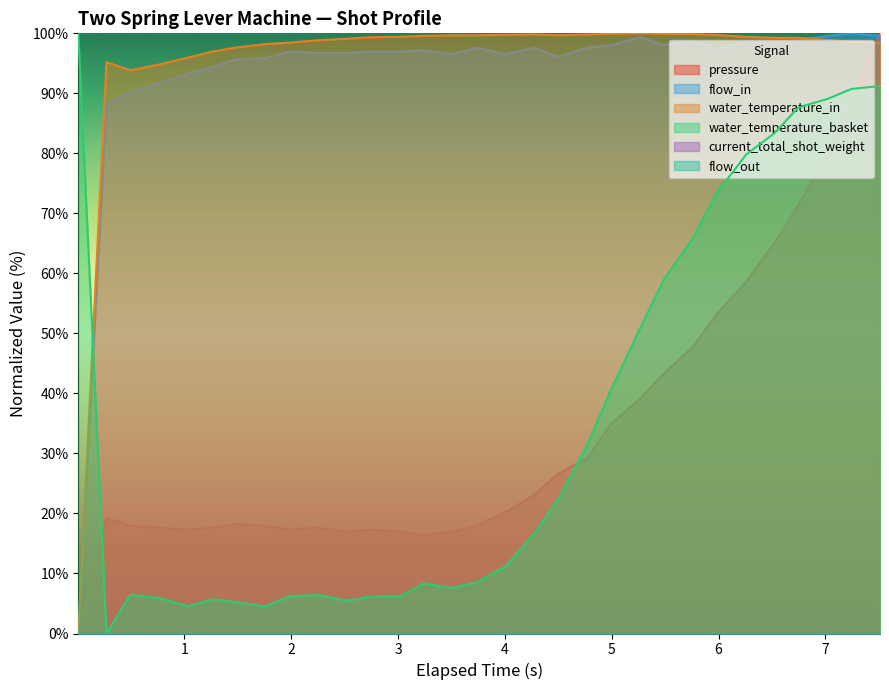

Reading right to left, list all the values displayed in this chart.

pressure: 100.0	89.1	79.8	71.5	65.1	58.7	53.2	47.8	43.3	39.1	34.9	29.2	26.6	23.1	20.2	17.9	17.0	16.3	17.0	17.3	17.0	17.6	17.3	17.9	18.3	17.6	17.3	17.6	17.9	19.2	0.0
flow_in: 99.6	100.0	99.6	98.9	98.5	98.5	97.4	98.7	98.0	99.3	98.0	97.6	96.1	97.6	96.5	97.6	96.5	97.2	97.0	97.0	96.7	96.7	97.0	95.9	95.7	94.3	93.3	91.7	90.2	88.3	0.0
water_temperature_in: 98.5	98.6	98.9	99.2	99.2	99.4	99.7	99.9	99.9	100.0	99.9	99.8	99.7	99.8	99.7	99.7	99.7	99.6	99.4	99.4	99.1	98.8	98.5	98.2	97.6	96.9	96.0	94.8	93.8	95.2	0.0
water_temperature_basket: 91.2	90.7	89.1	87.6	83.4	79.8	73.4	65.8	58.9	50.8	40.6	31.4	22.3	16.6	11.2	8.6	7.6	8.3	6.2	6.2	5.5	6.4	6.2	4.5	5.2	5.7	4.5	5.9	6.4	0.0	100.0